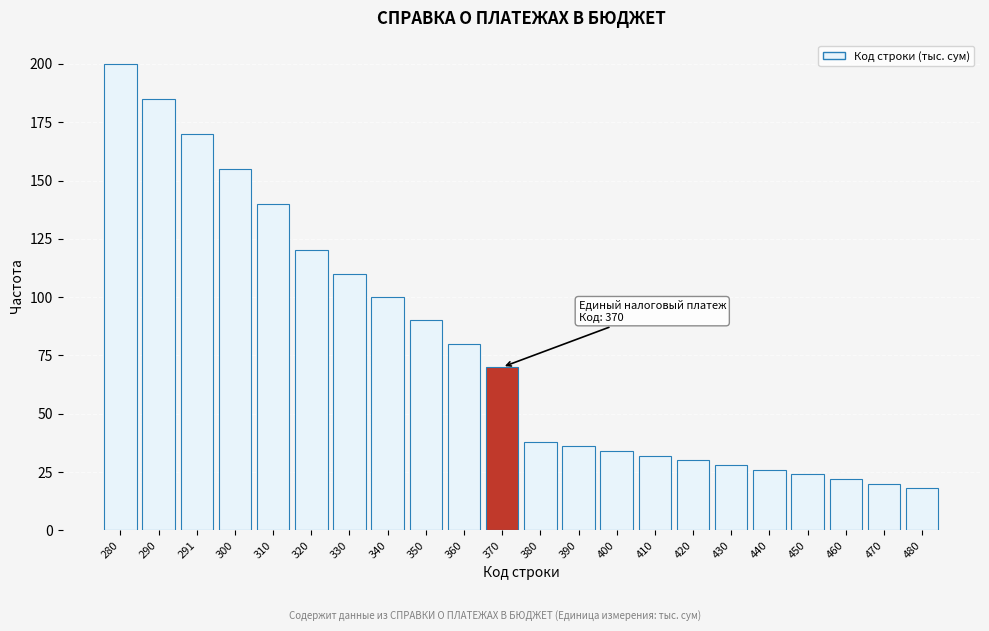

Reading left to right, extract all data points from this chart.

200	185	170	155	140	120	110	100	90	80	70	38	36	34	32	30	28	26	24	22	20	18